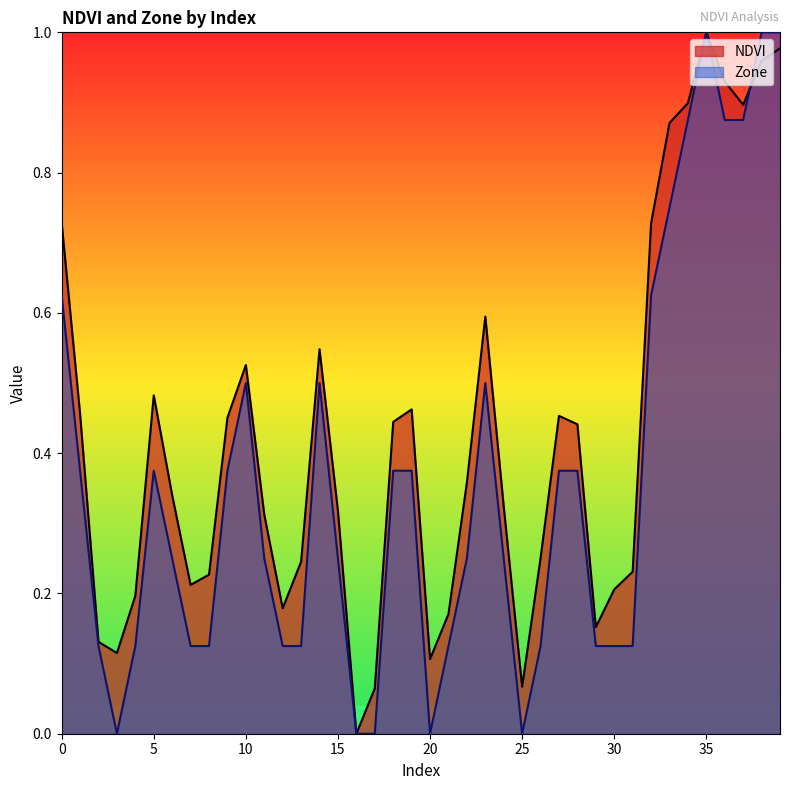

Which label corresponds to the largest value in the chart?

35